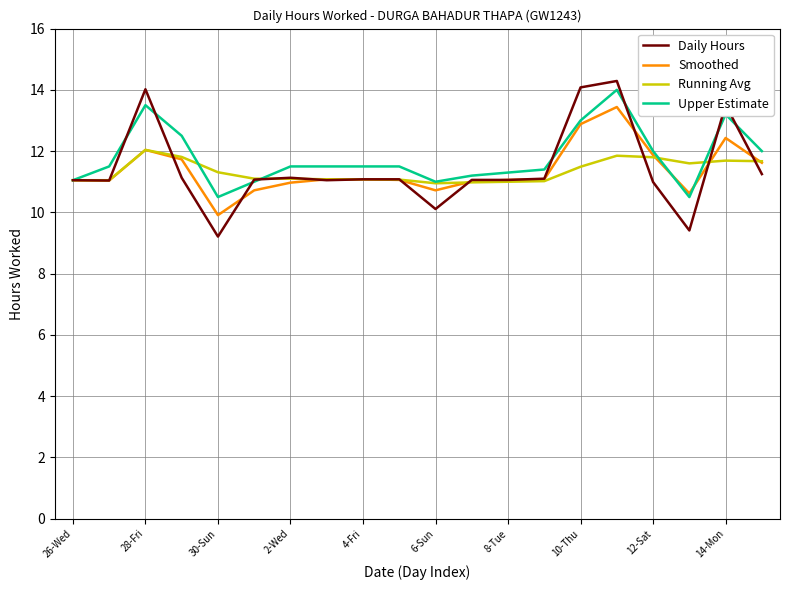

Which series has the widest spread of values?

Daily Hours